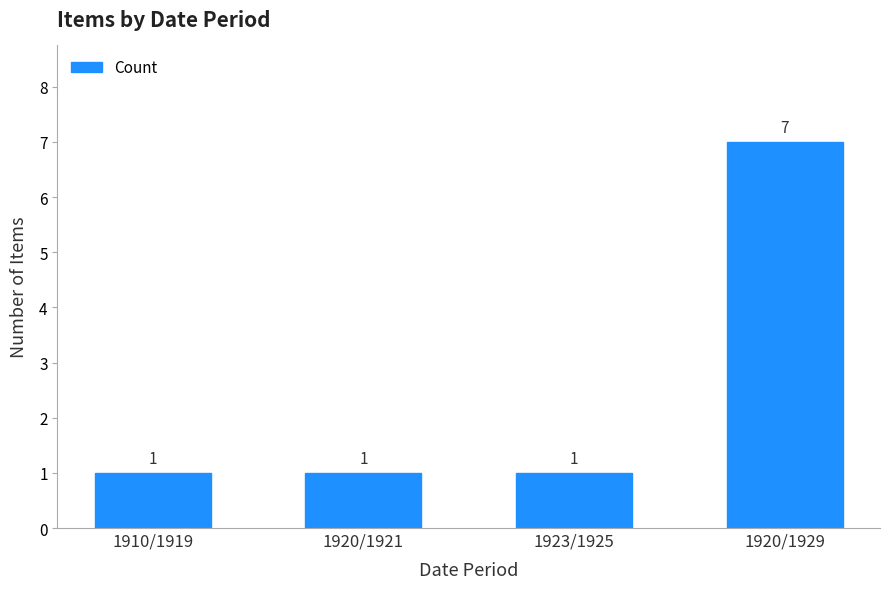

What is the label of the 2nd bar from the right?

1923/1925